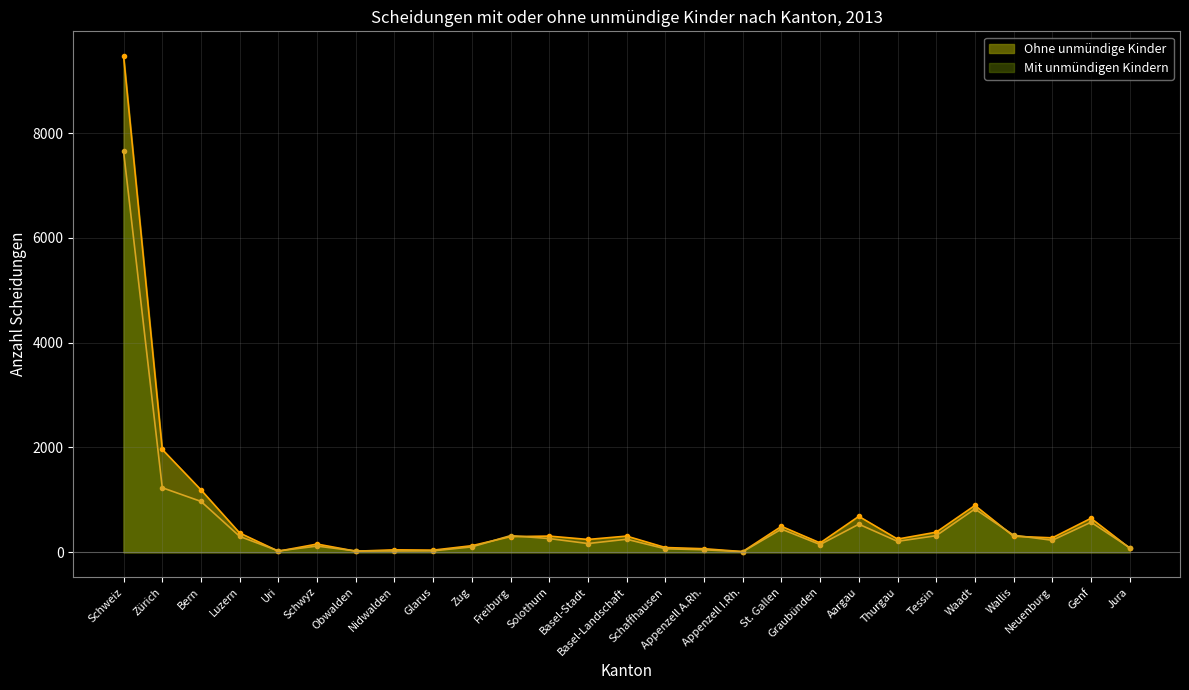

At Schweiz, list the series in order from largest to smallest.

Ohne unmündige Kinder, Mit unmündigen Kindern